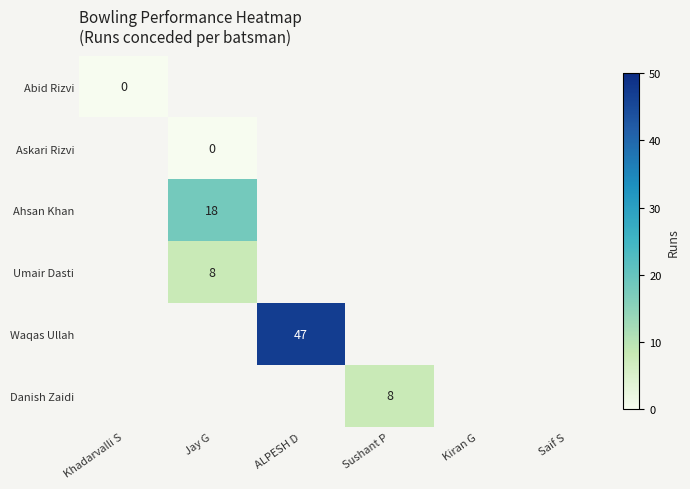

The value of Ahsan Khan at Jay G is 5. True or false?

False